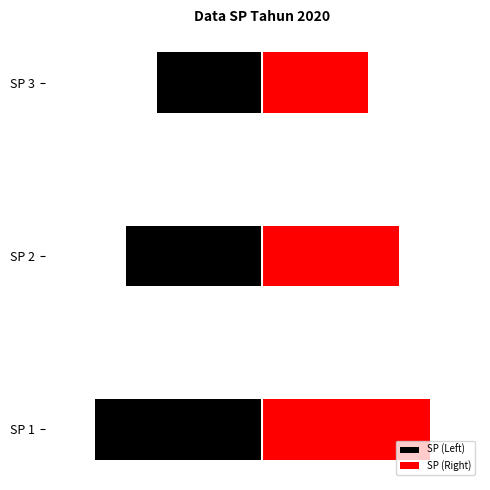

List the series in order of their peak value, highest first.

SP (Right), SP (Left)